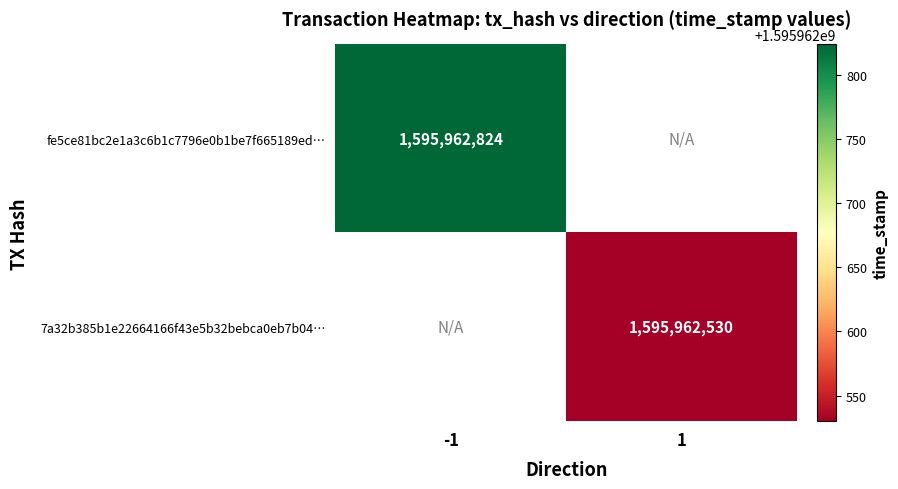

Rank the series by their maximum value, from lowest to highest.

7a32b385b1e22664166f43e5b32bebca0eb7b04, fe5ce81bc2e1a3c6b1c7796e0b1be7f665189ed